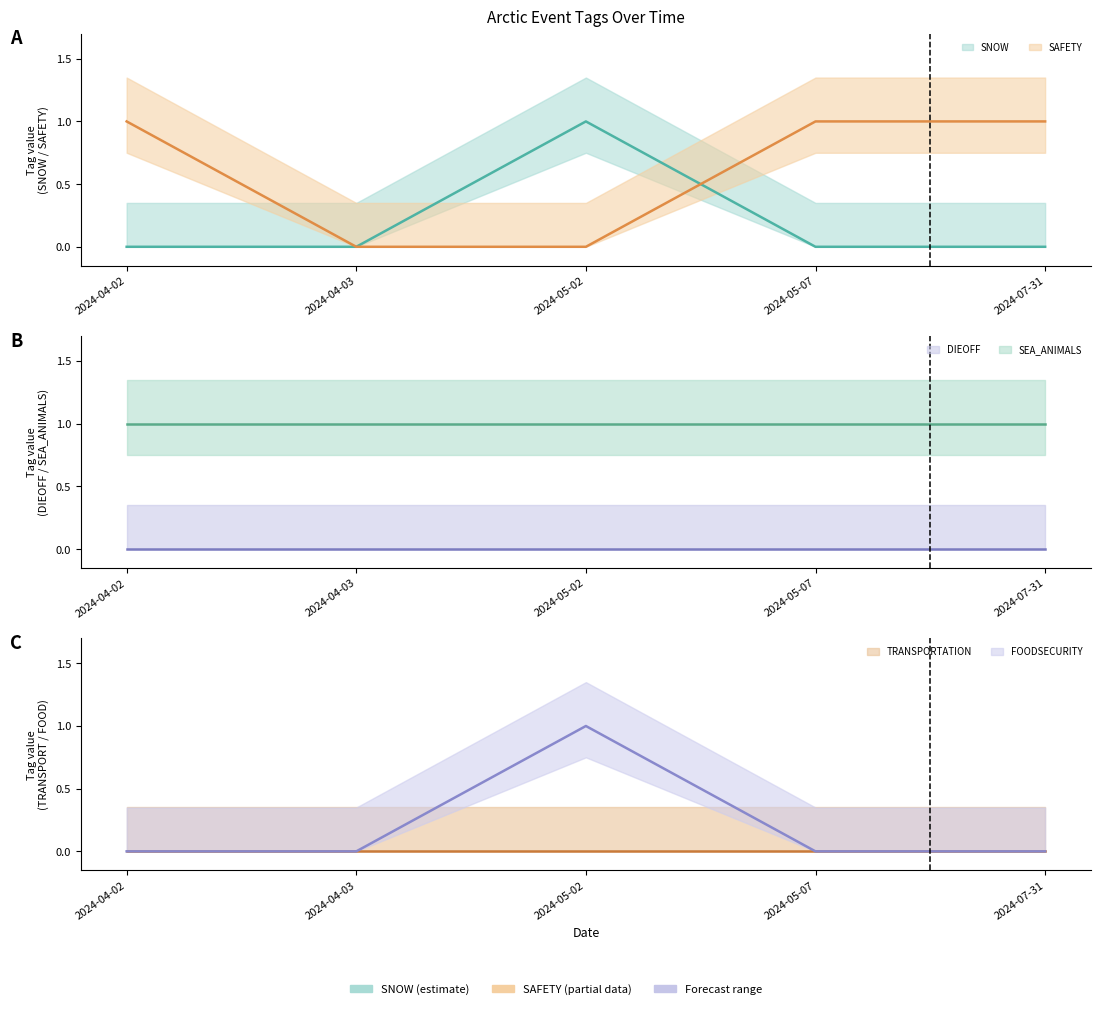

Which series has the widest spread of values?

SNOW